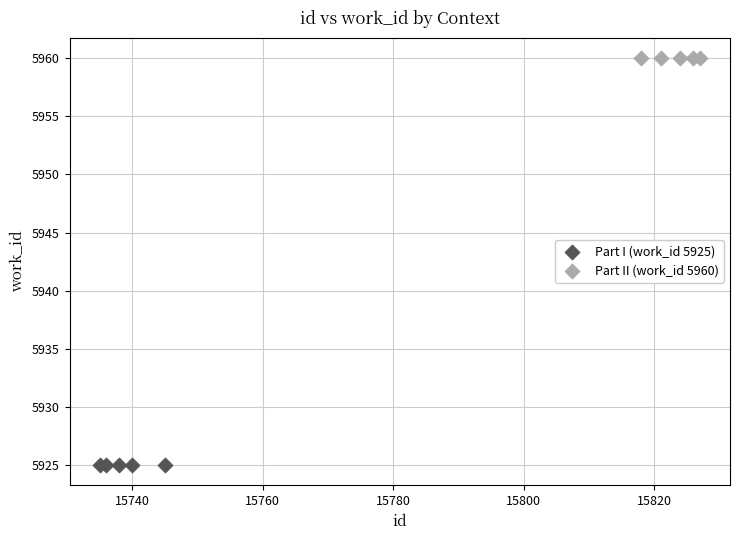

Which series contains the lowest Y value?

Part I (work_id 5925)